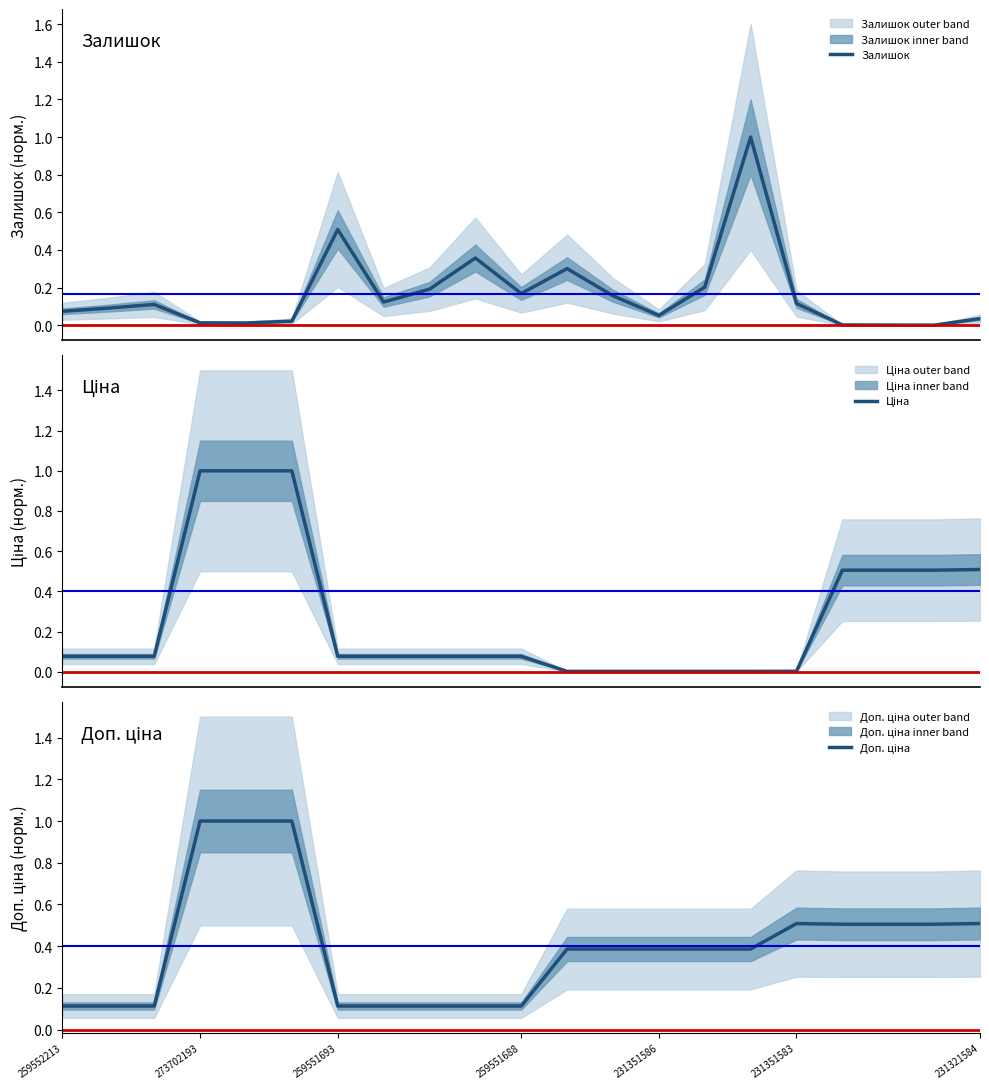

What is the highest value of the Залишок series?

1.0